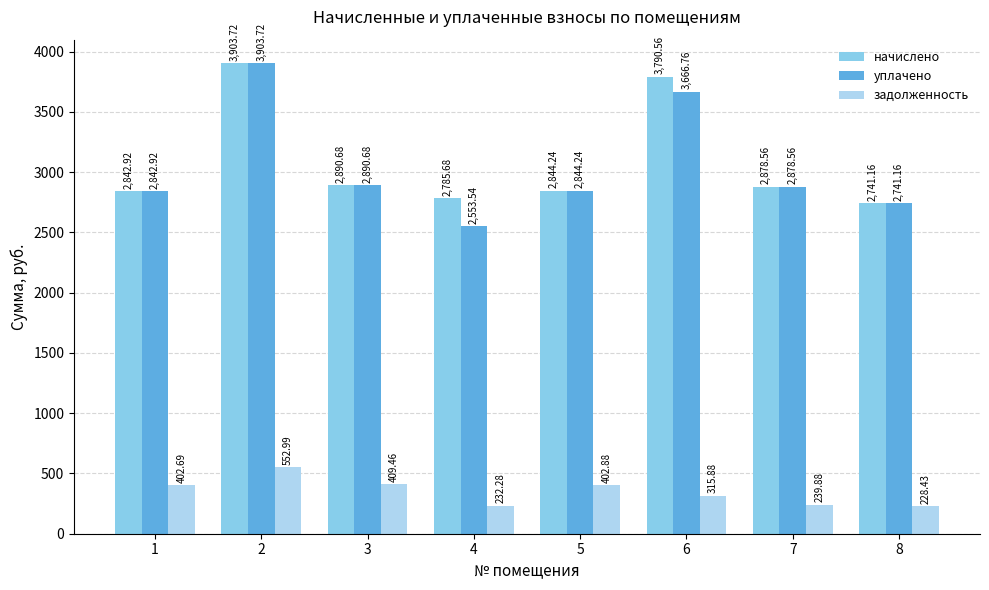

Reading left to right, list all the values displayed in this chart.

начислено: 2842.9	3903.7	2890.7	2785.7	2844.2	3790.6	2878.6	2741.2
уплачено: 2842.9	3903.7	2890.7	2553.5	2844.2	3666.8	2878.6	2741.2
задолженность: 402.7	553.0	409.5	232.3	402.9	315.9	239.9	228.4